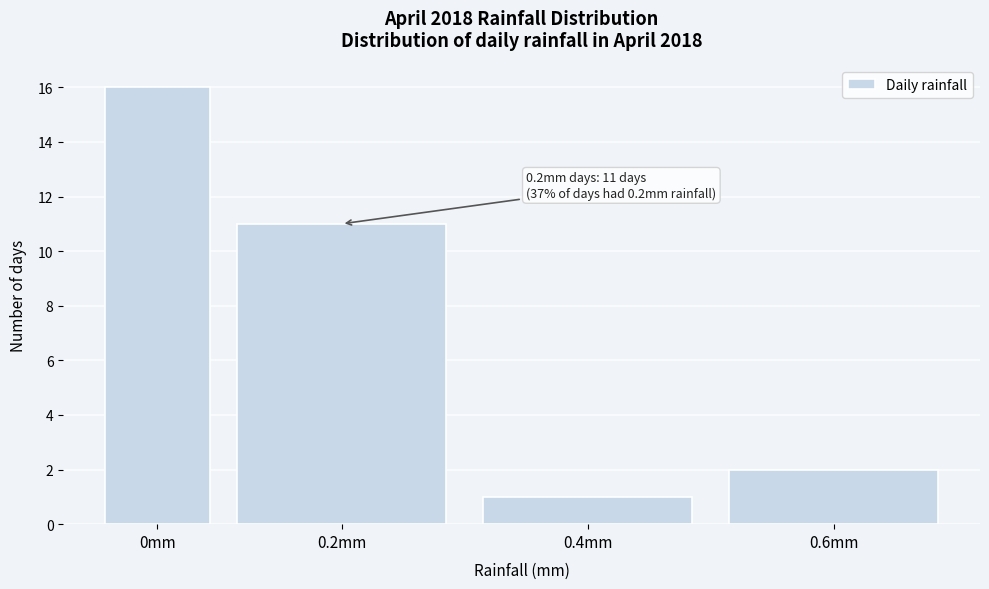

Reading left to right, what are all the values shown in this chart?

16	11	1	2